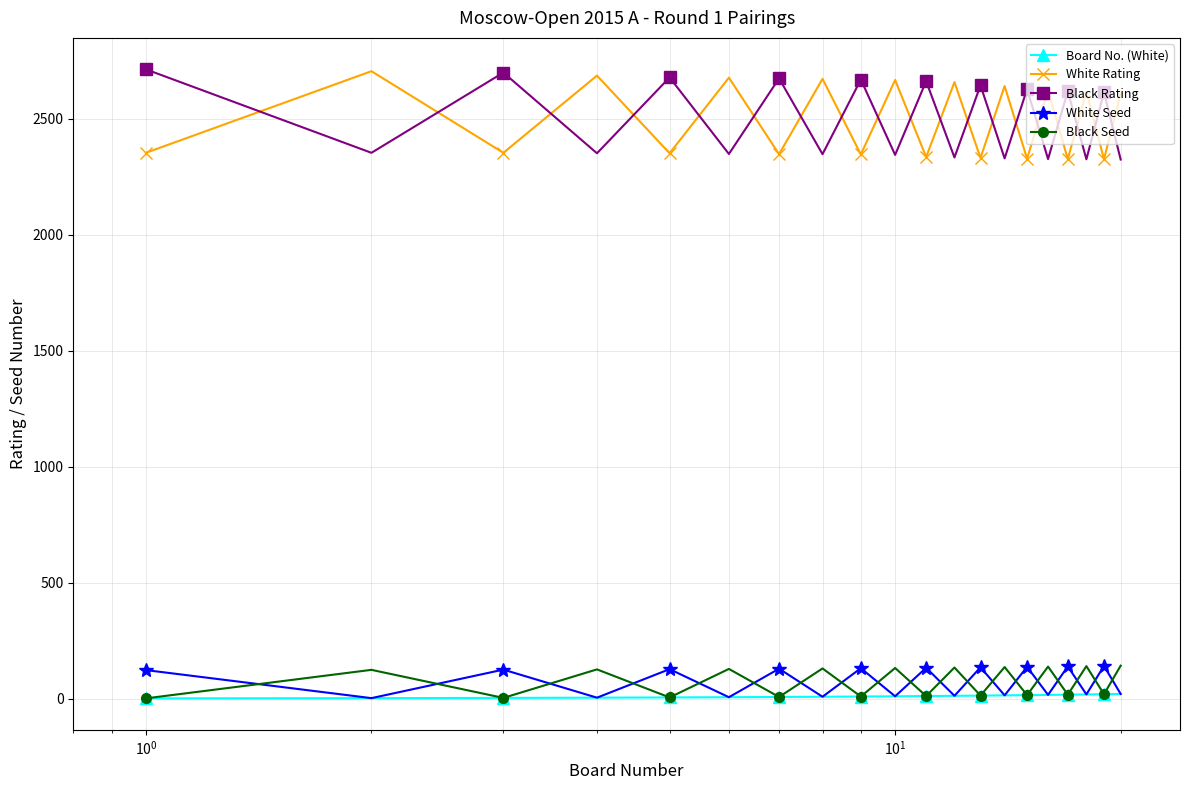

True or false: Board No. (White) and Black Rating cross at least once.

False